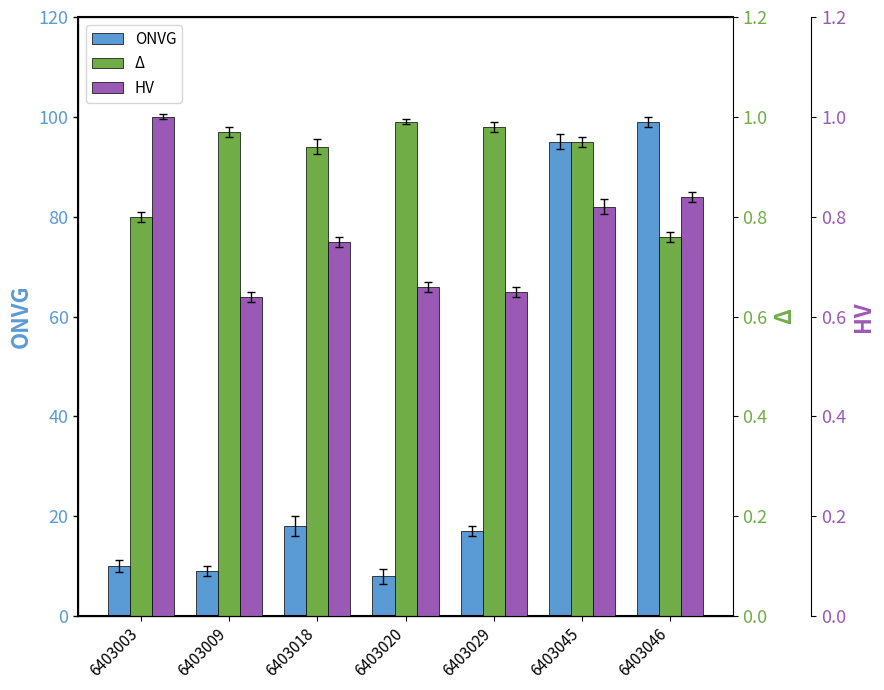

What is the average value of the ONVG series?

36.6